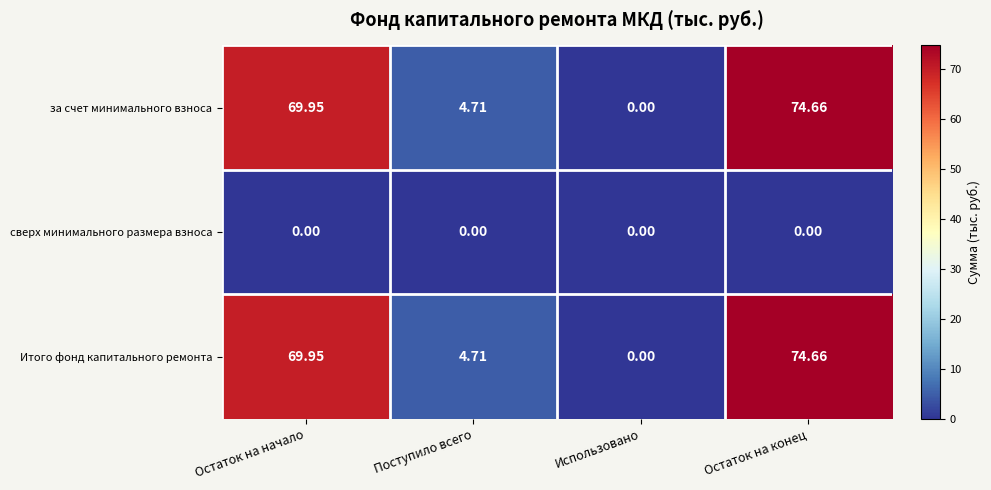

Where does the за счет минимального взноса series first go above 69?

Остаток на начало